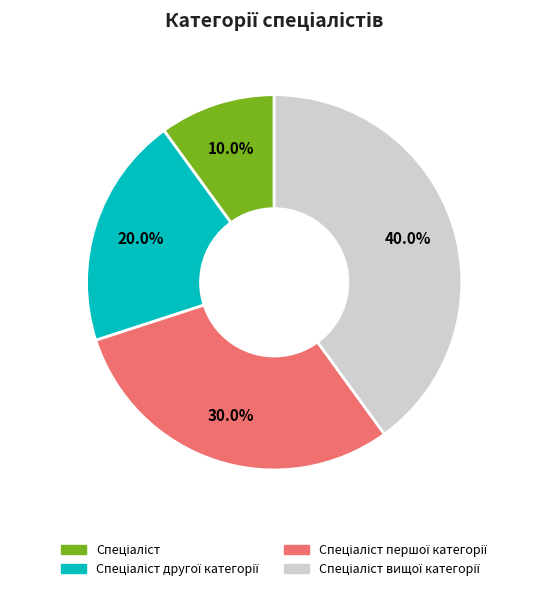

Is there any slice that represents more than half of the pie?

No